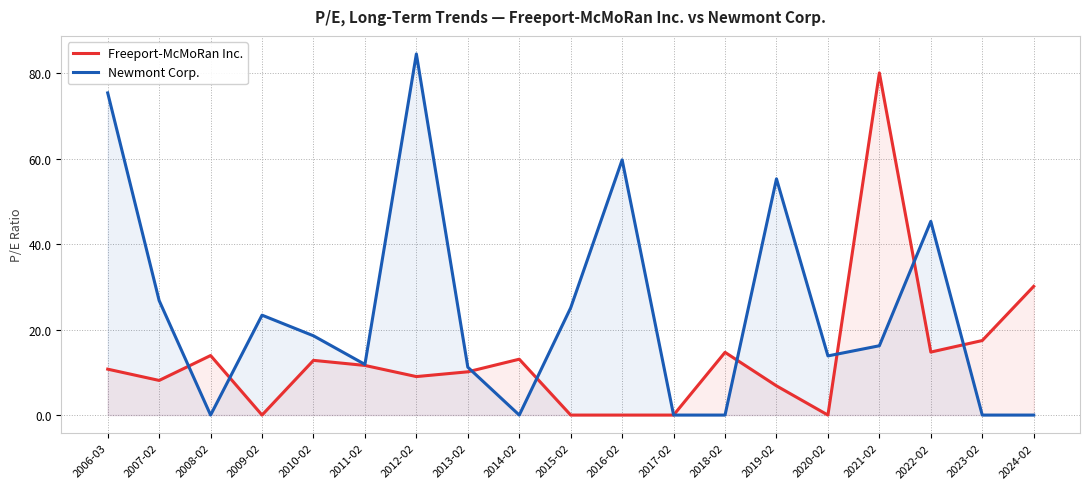

What is the difference between the highest and lowest values at 2015-02?

25.1